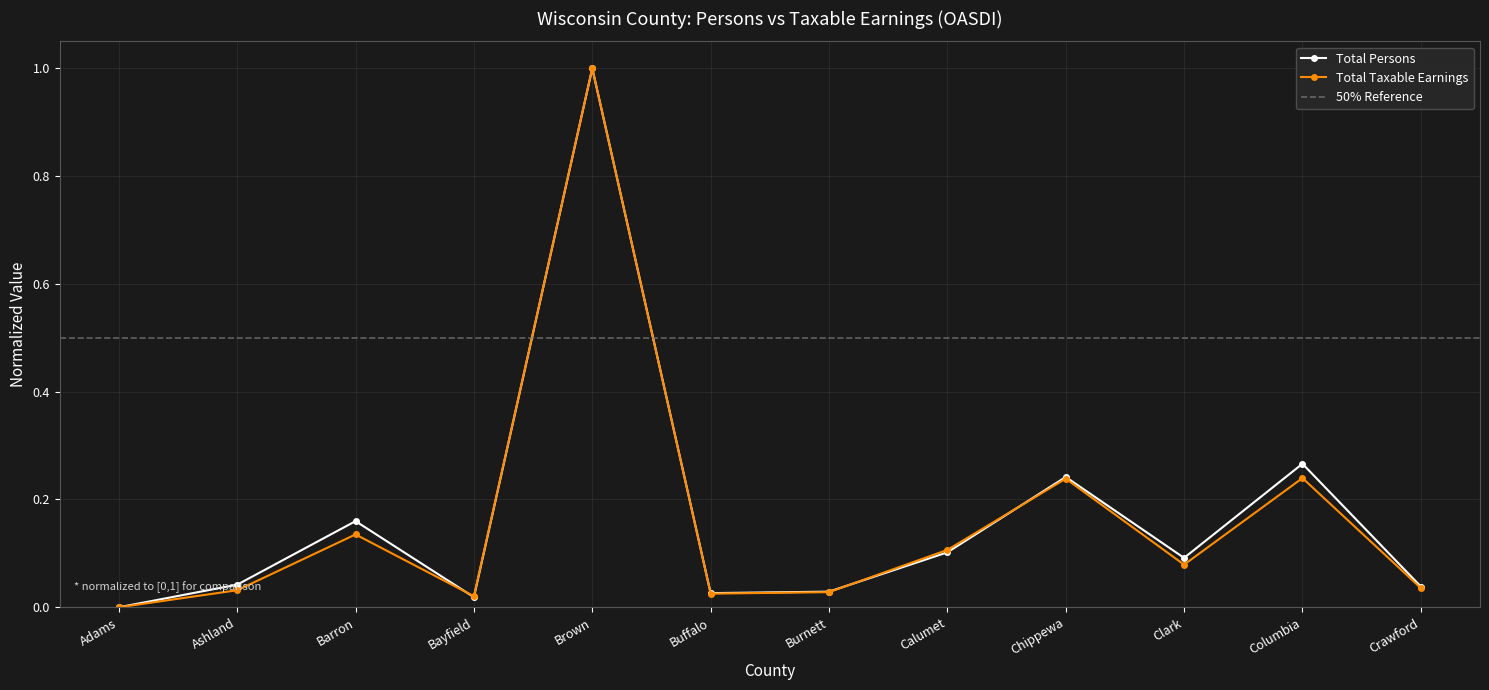

At which category does the chart reach its minimum across all series?

Adams